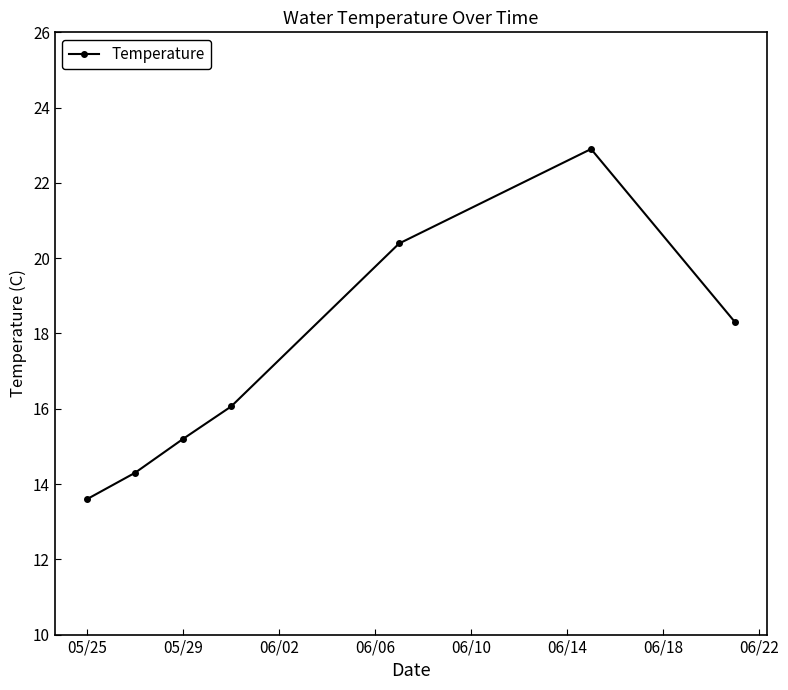

What is the difference between the second highest and minimum values?

6.8